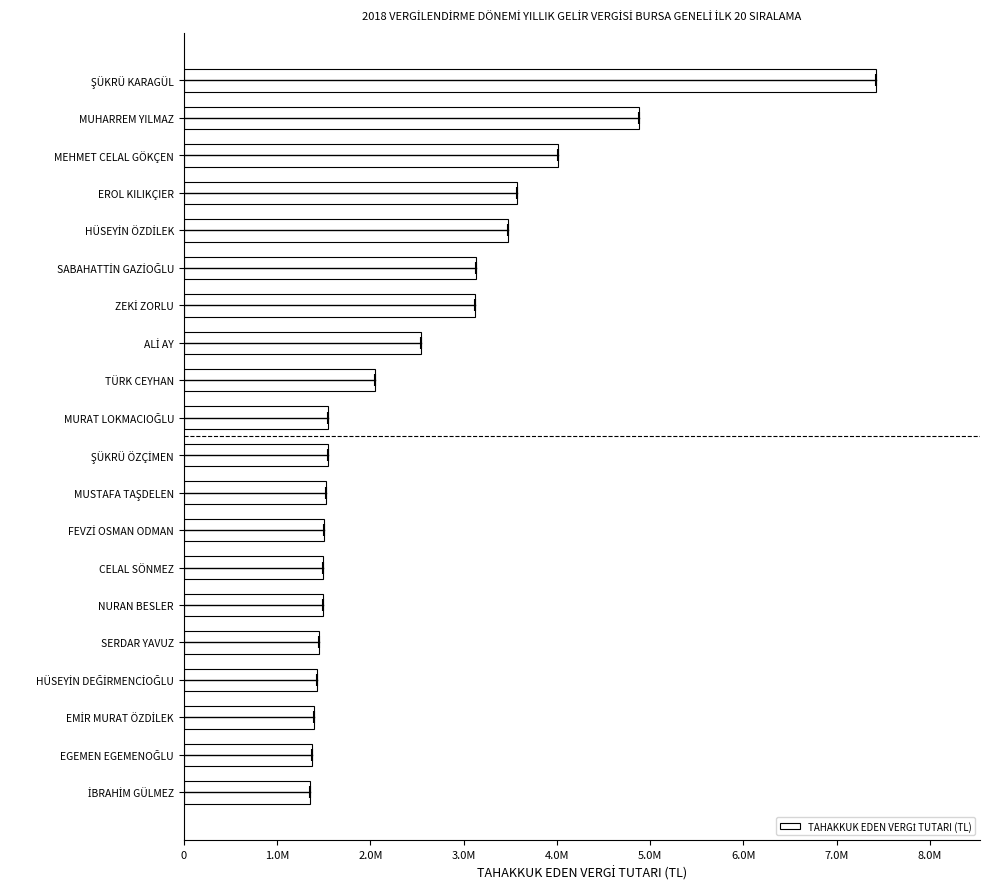

Does the chart contain any negative values?

No